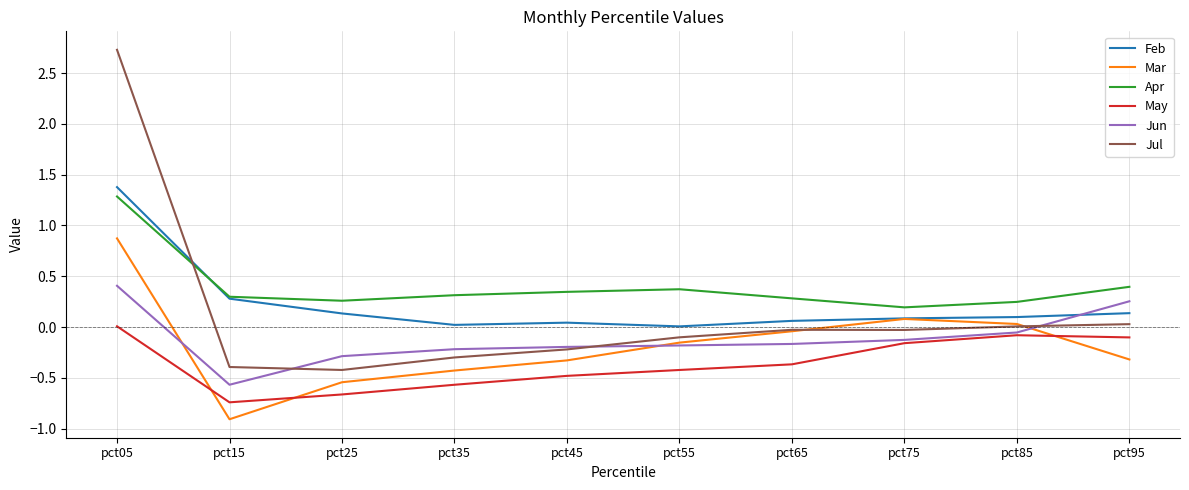

At which category is the sum across all series the highest?

pct05